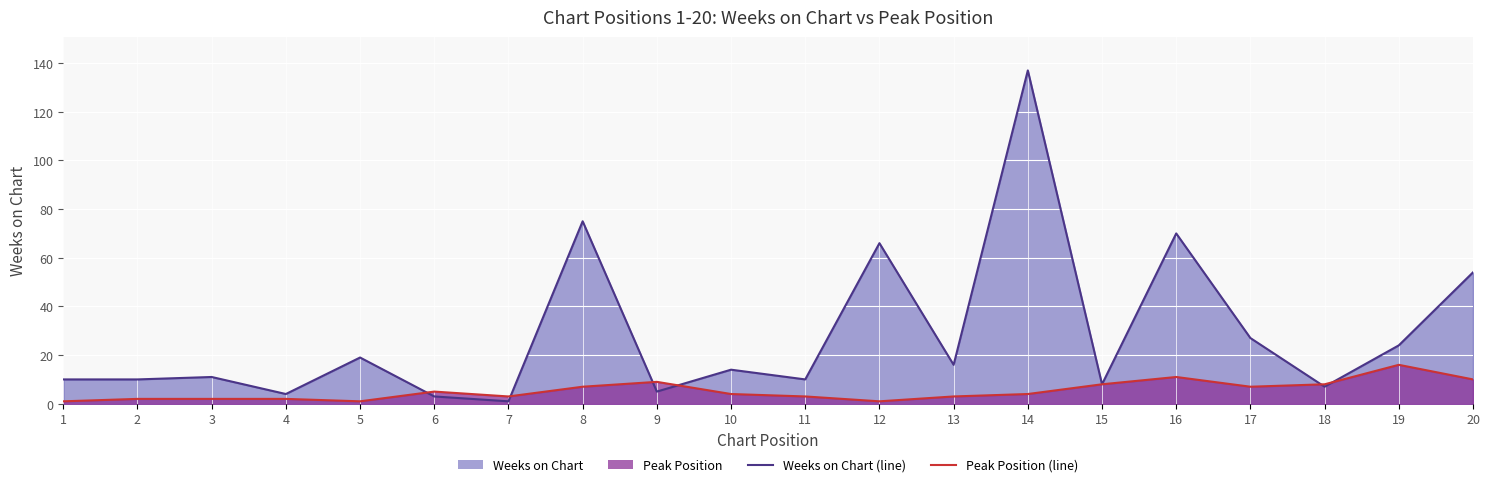

At which category is the sum across all series the highest?

14